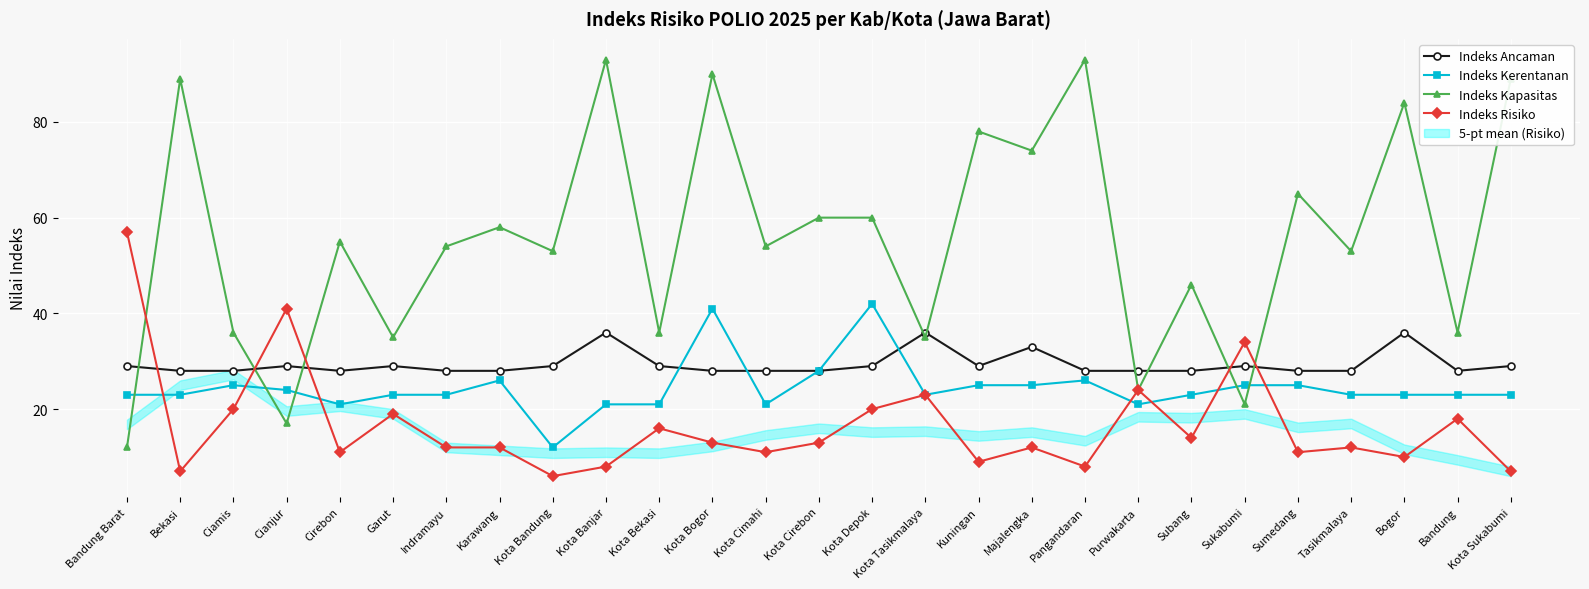

At which category does Indeks Ancaman reach its first local valley?

Cirebon